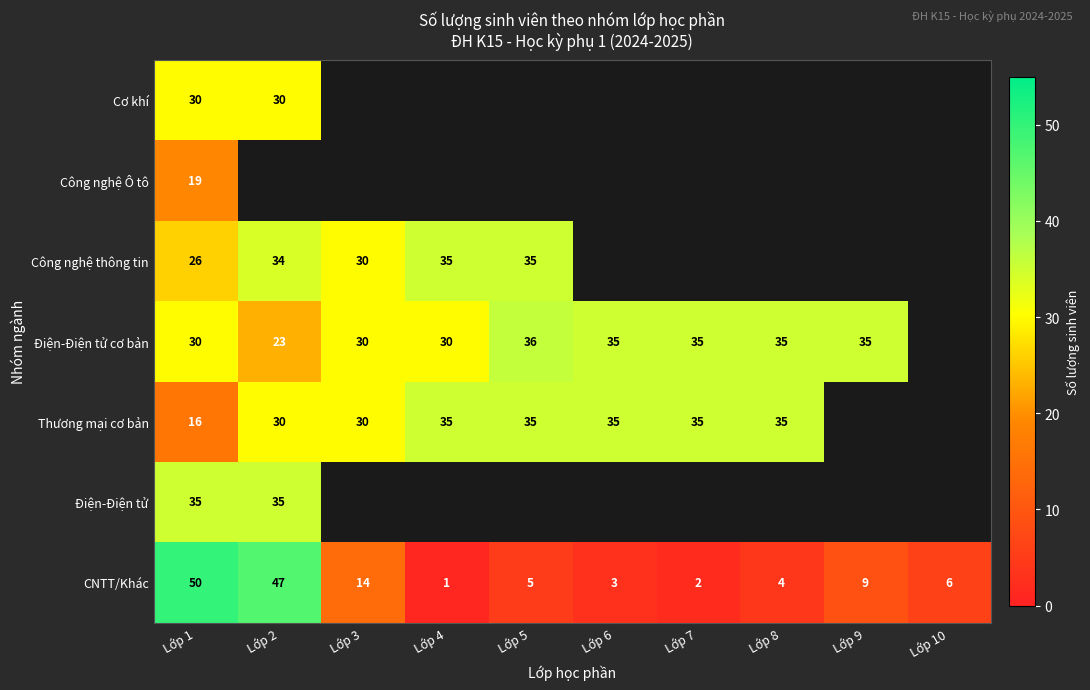

At which label is CNTT/Khác closest to 25?

Lớp 3